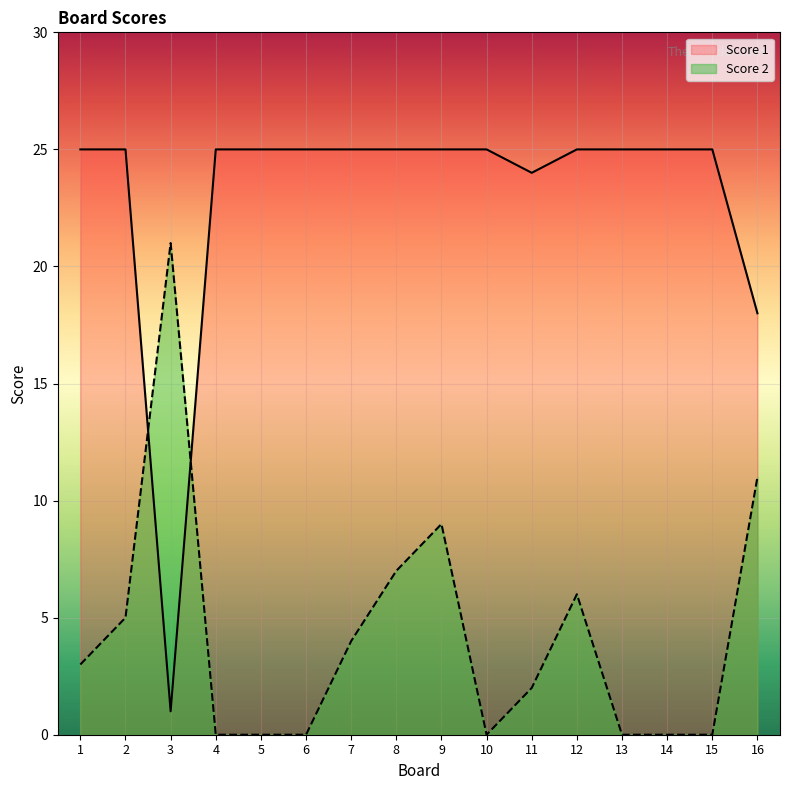

Is it true that Score 2 equals 1 at 11?

False